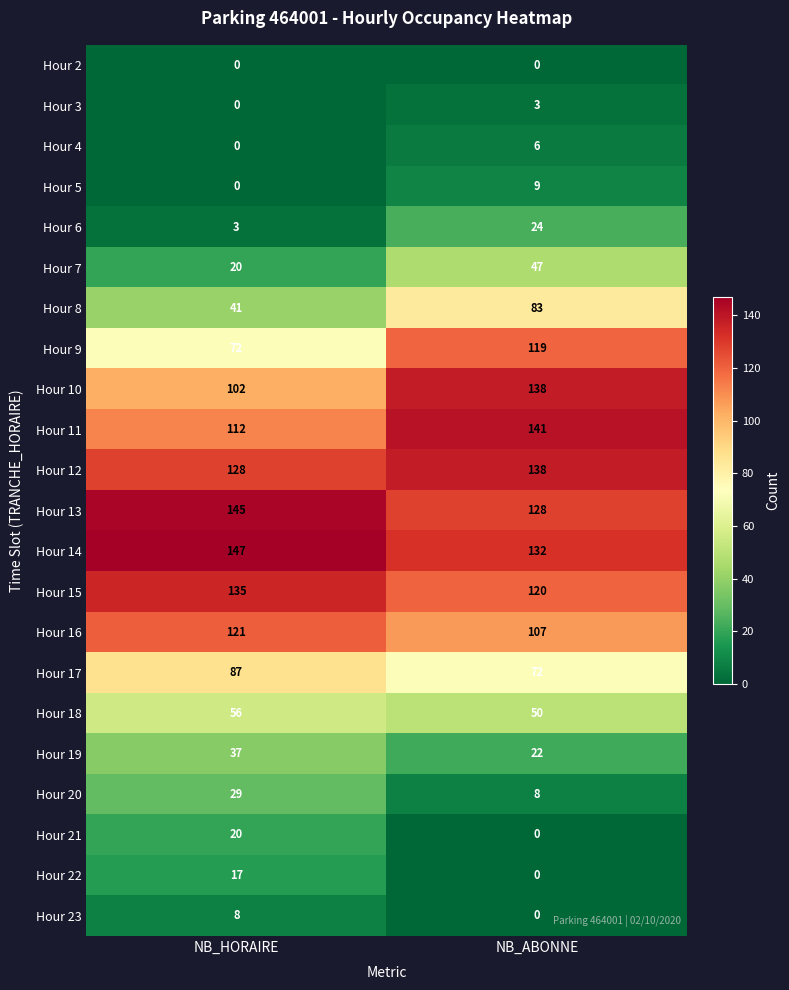

What is the sum of all Hour 18 values?

106